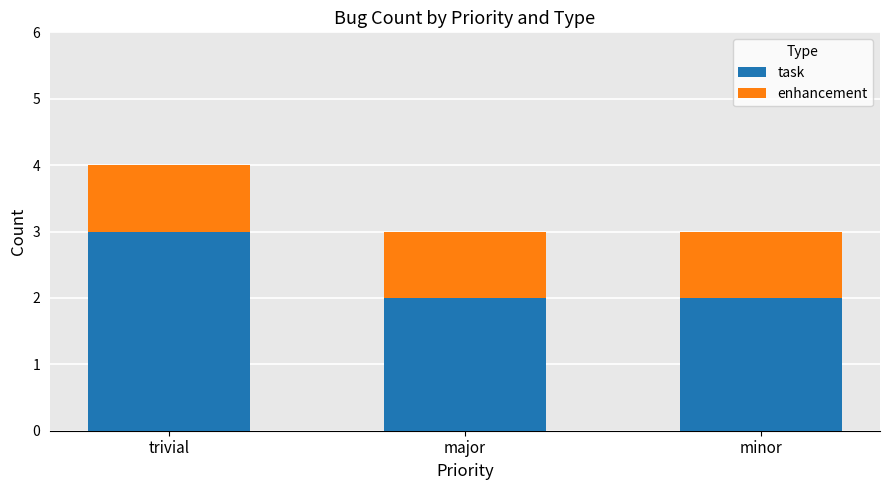

Which category has the highest value in the task series?

trivial